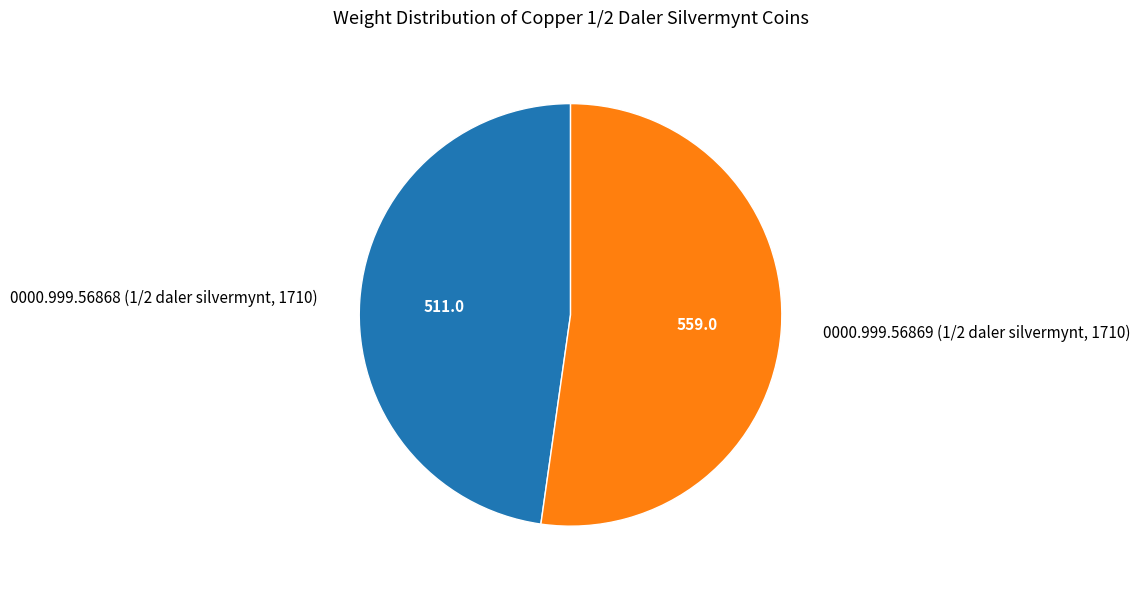

The 0000.999.56869 (1/2 daler silvermynt, 1710) slice represents 52% of the pie. True or false?

True